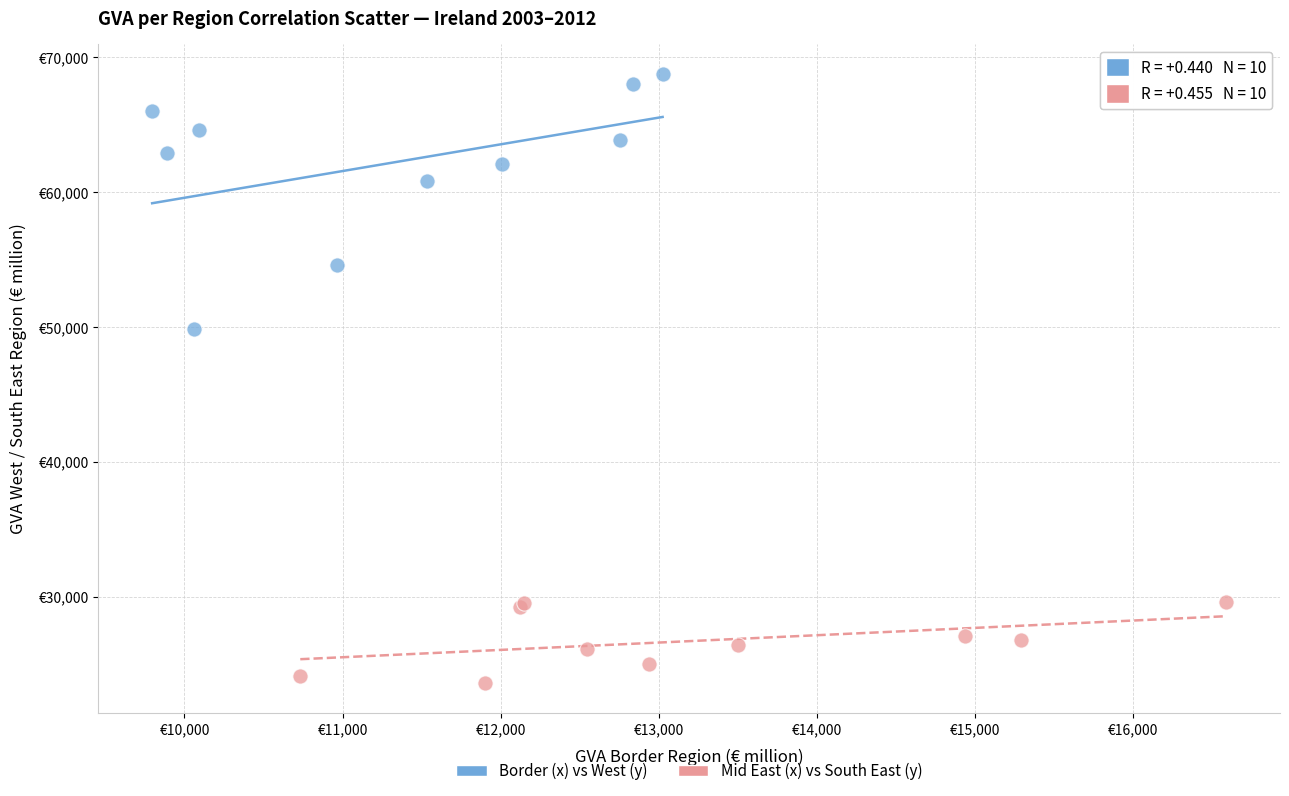

What are all the series names shown in the legend?

Border (x) vs West (y), Mid East (x) vs South East (y)